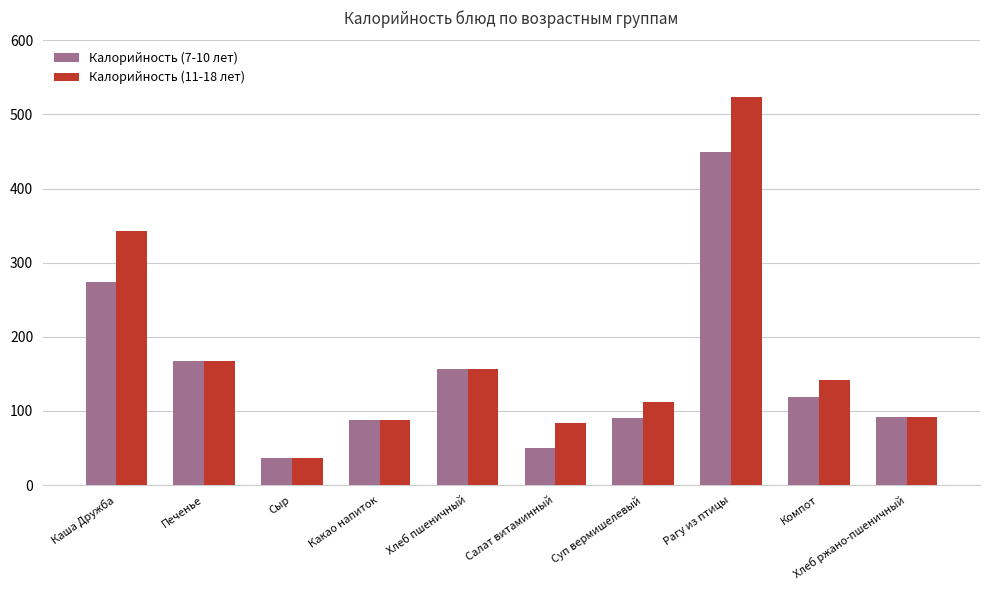

Which category has the highest value in the Калорийность (11-18 лет) series?

Рагу из птицы